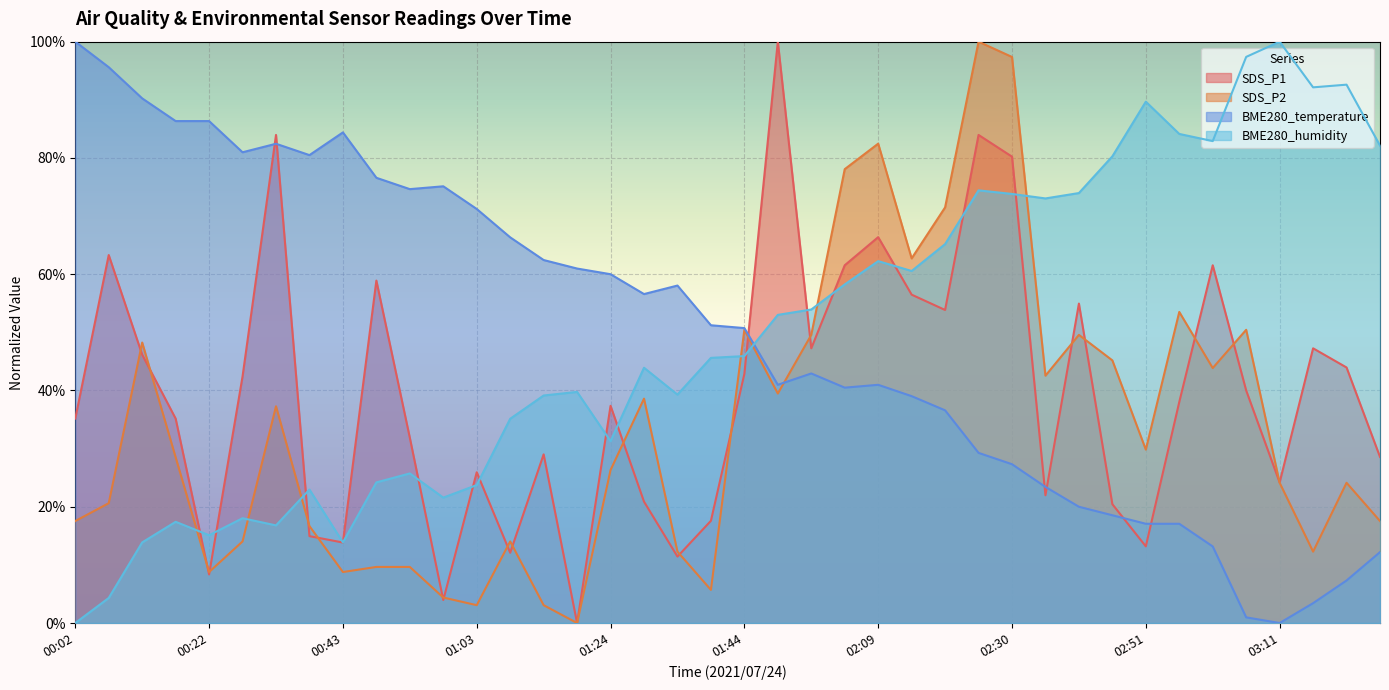

At 00:48, list the series in order from smallest to largest.

SDS_P2, BME280_humidity, SDS_P1, BME280_temperature